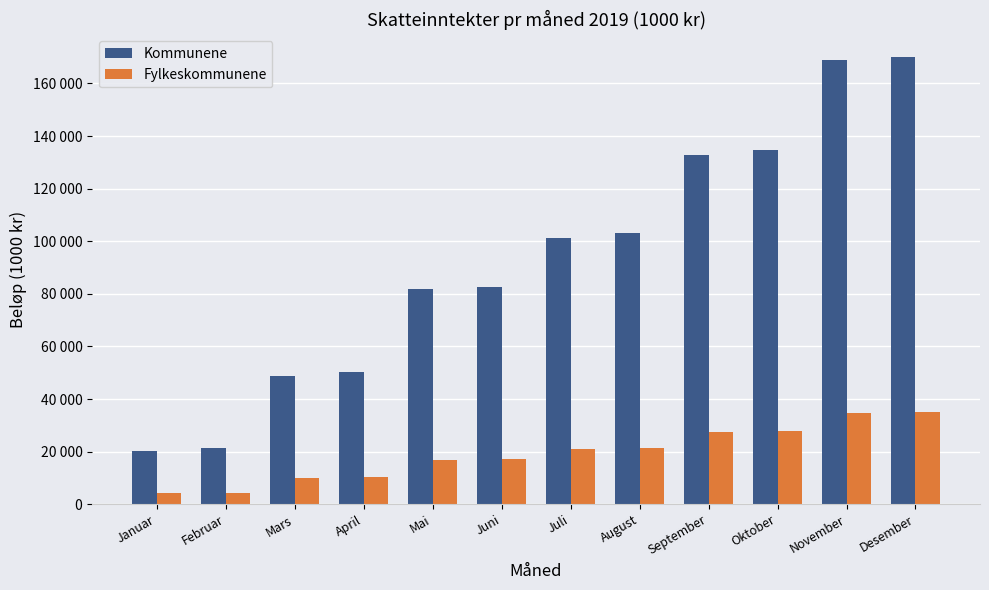

Which category has the highest value across all series?

Desember